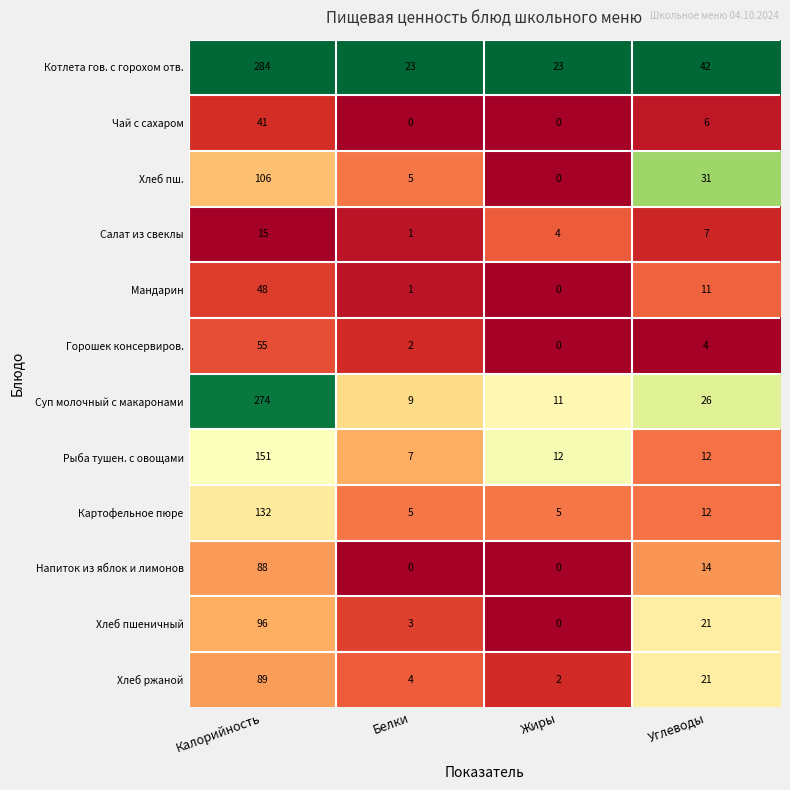

Rank the series by their maximum value, from lowest to highest.

Салат из свеклы, Чай с сахаром, Мандарин, Горошек консервиров., Напиток из яблок и лимонов, Хлеб ржаной, Хлеб пшеничный, Хлеб пш., Картофельное пюре, Рыба тушен. с овощами, Суп молочный с макаронами, Котлета гов. с горохом отв.